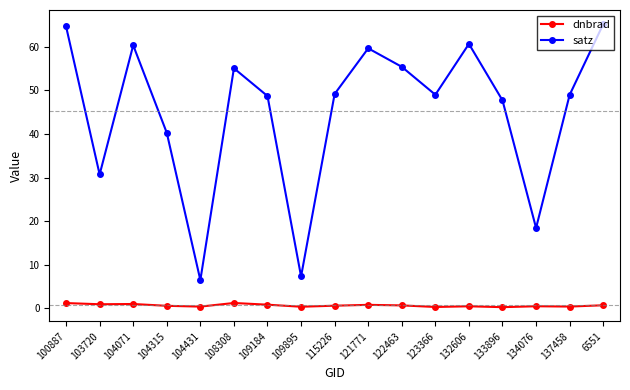

Is the value of satz at 6551 greater than the value of dnbrad at 132606?

Yes